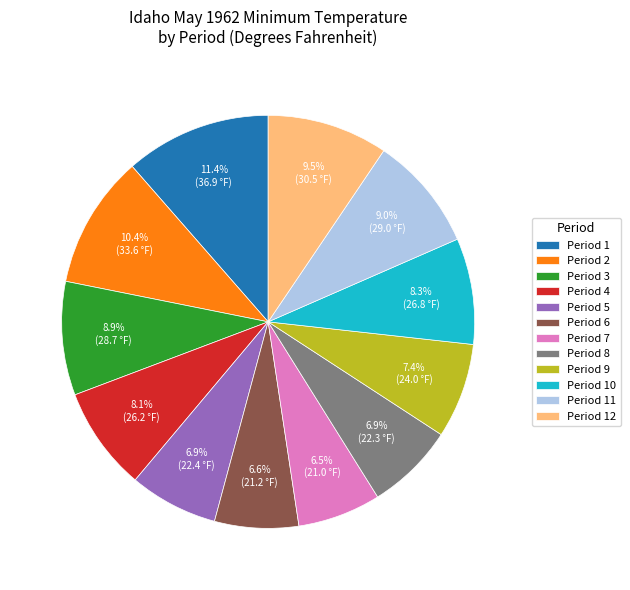

What portion of the pie excludes Period 9?

92.6%